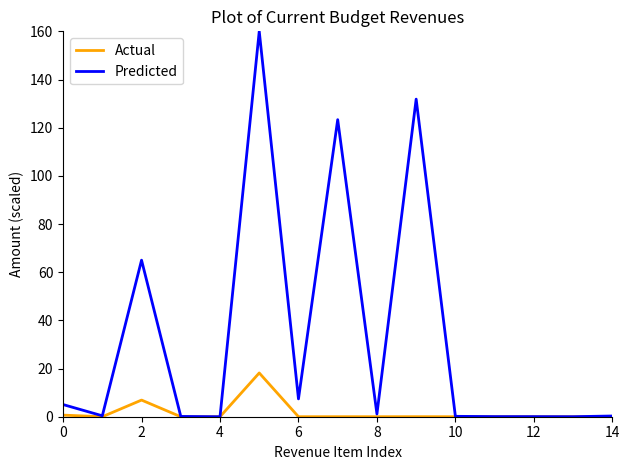

Rank the series by their average value, from highest to lowest.

Predicted, Actual